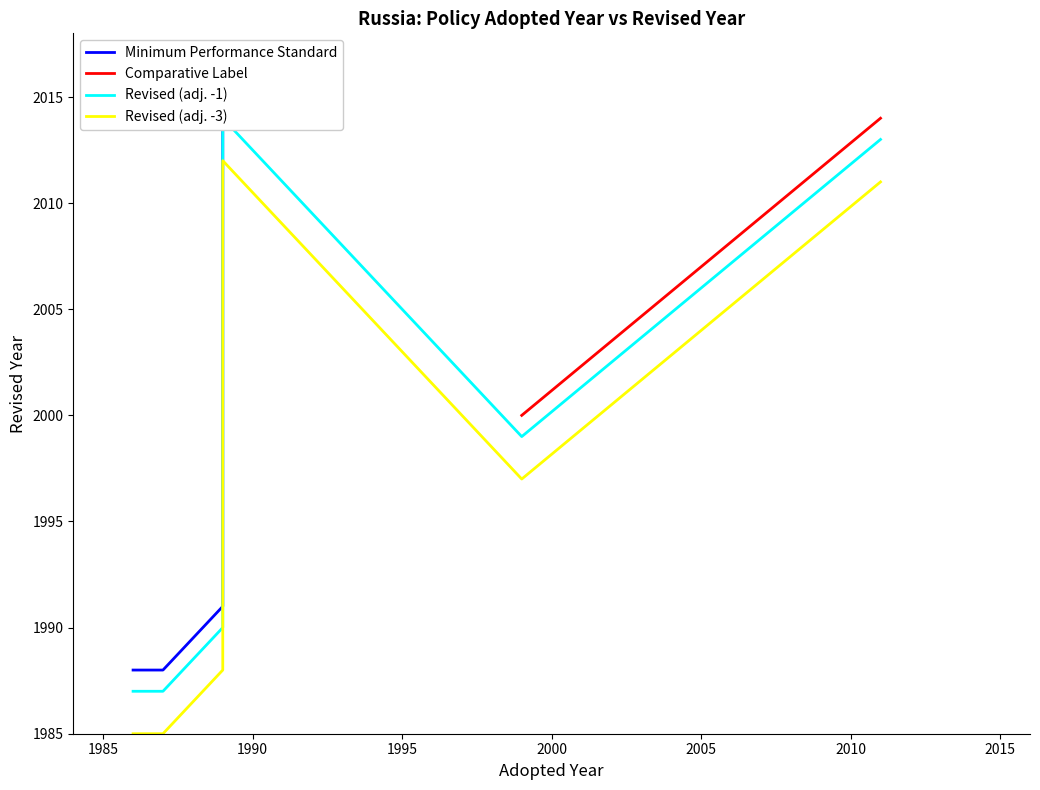

What is the maximum value shown in the chart?

2014